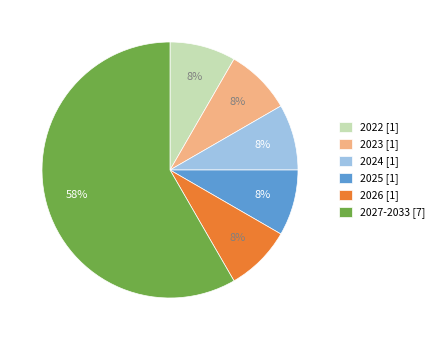

Between 2023 [1] and 2027-2033 [7], which is larger?

2027-2033 [7]